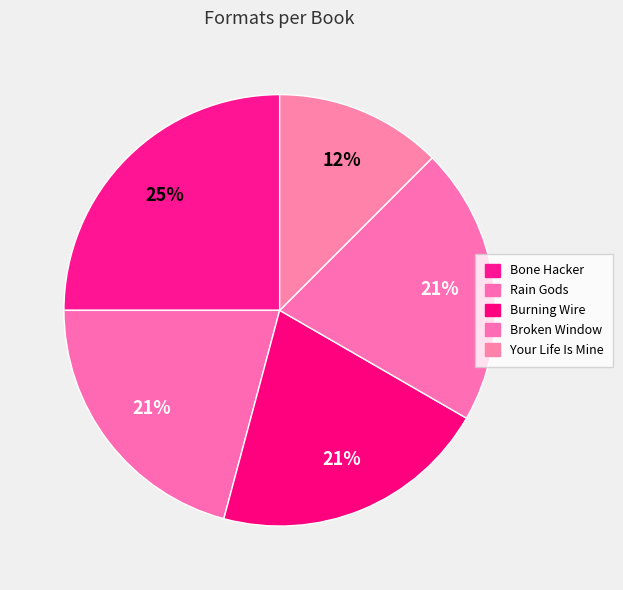

How many segments does this pie chart have?

5